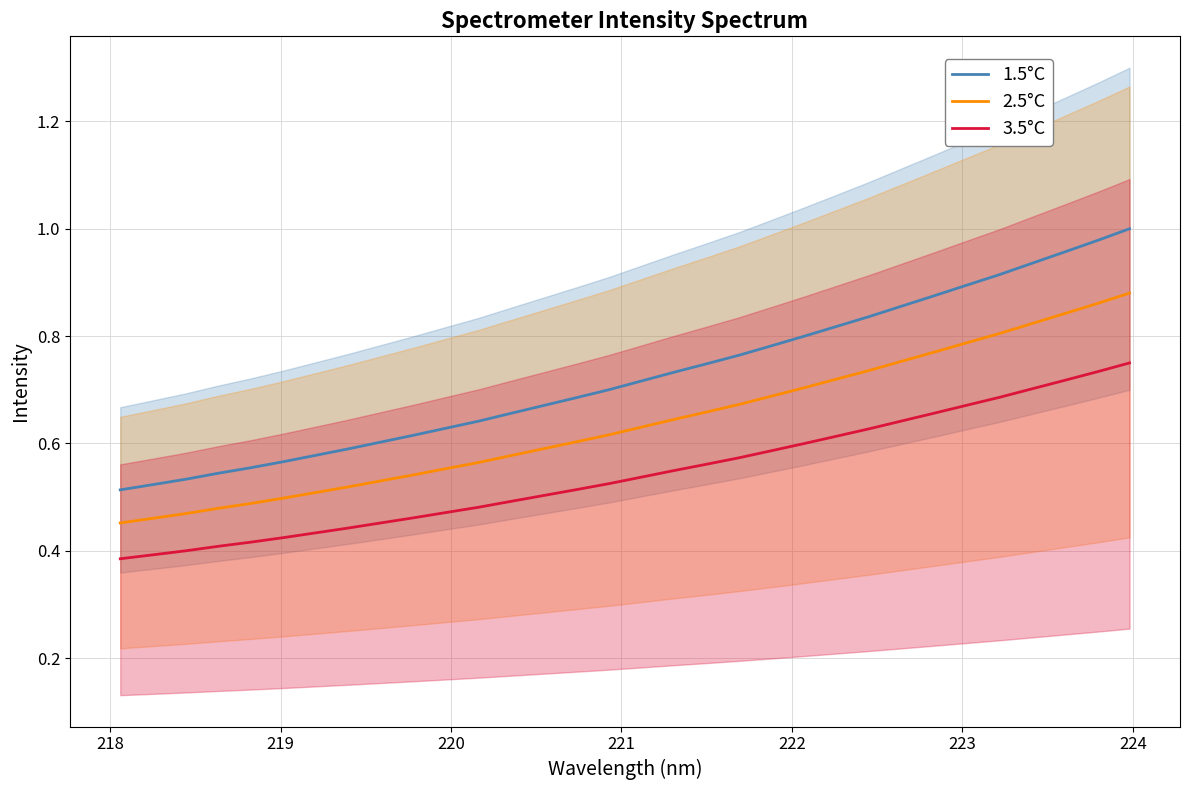

What is the value of the 3.5°C point at the 9th from the left?

0.5